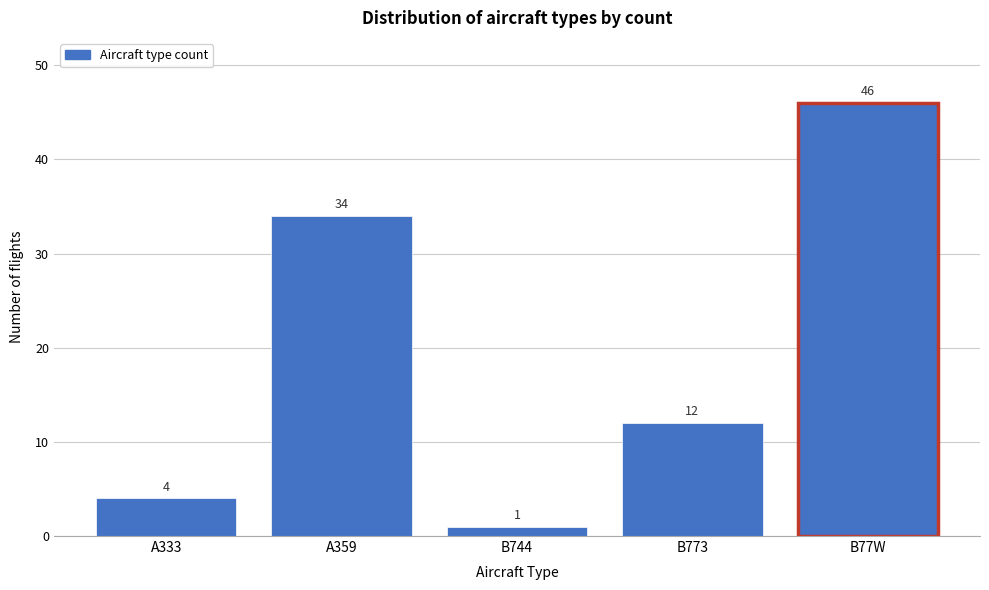

Reading left to right, what are all the values shown in this chart?

A333=4	A359=34	B744=1	B773=12	B77W=46